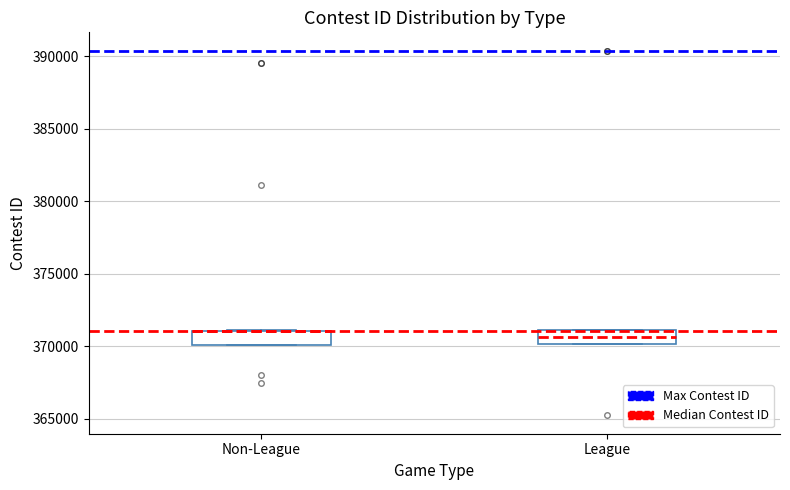

Where is the upper edge of the box for Non-League on the y-axis? The values are not printed on the chart, so give them approximately, as read against the axis.

371000